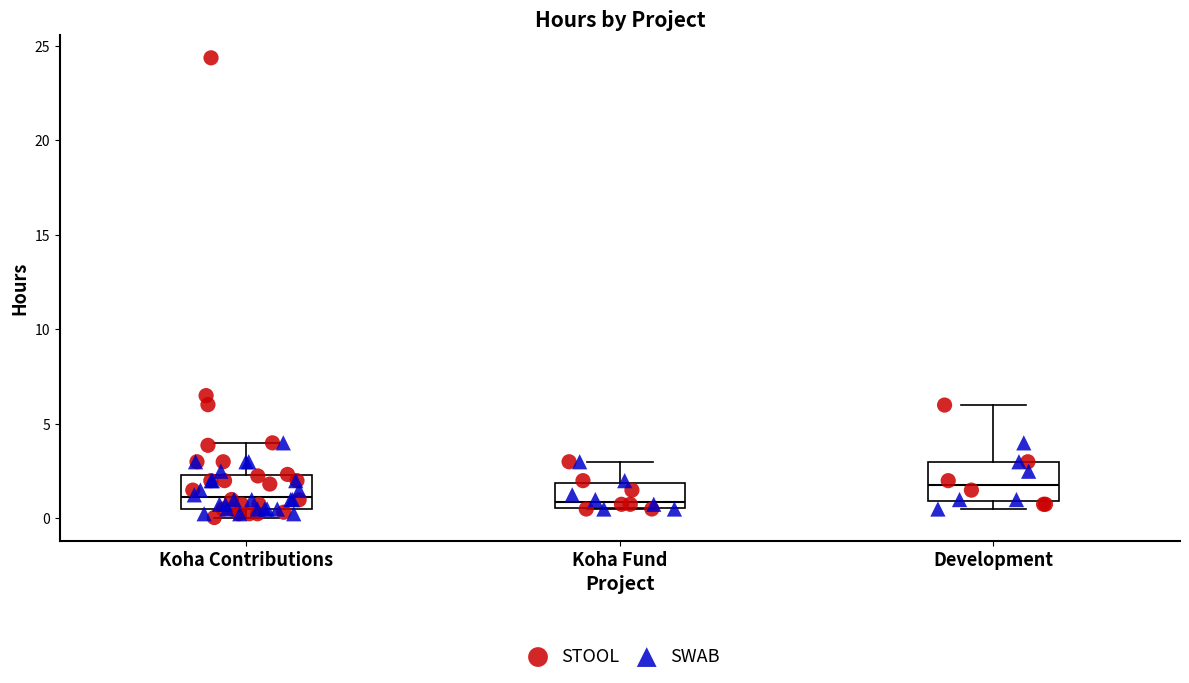

Reading left to right, read every box against the y-axis: the position of its median line, the range the box covers, and the ends of its whiskers. The values are not printed on the chart, so give them approximately, as read against the axis.

Koha Contributions: median 1.0, box 0.5 to 2.5, whiskers 0.0 to 4.0
Koha Fund: median 1.0, box 0.5 to 2.0, whiskers 0.5 to 3.0
Development: median 2.0, box 1.0 to 3.0, whiskers 0.5 to 6.0